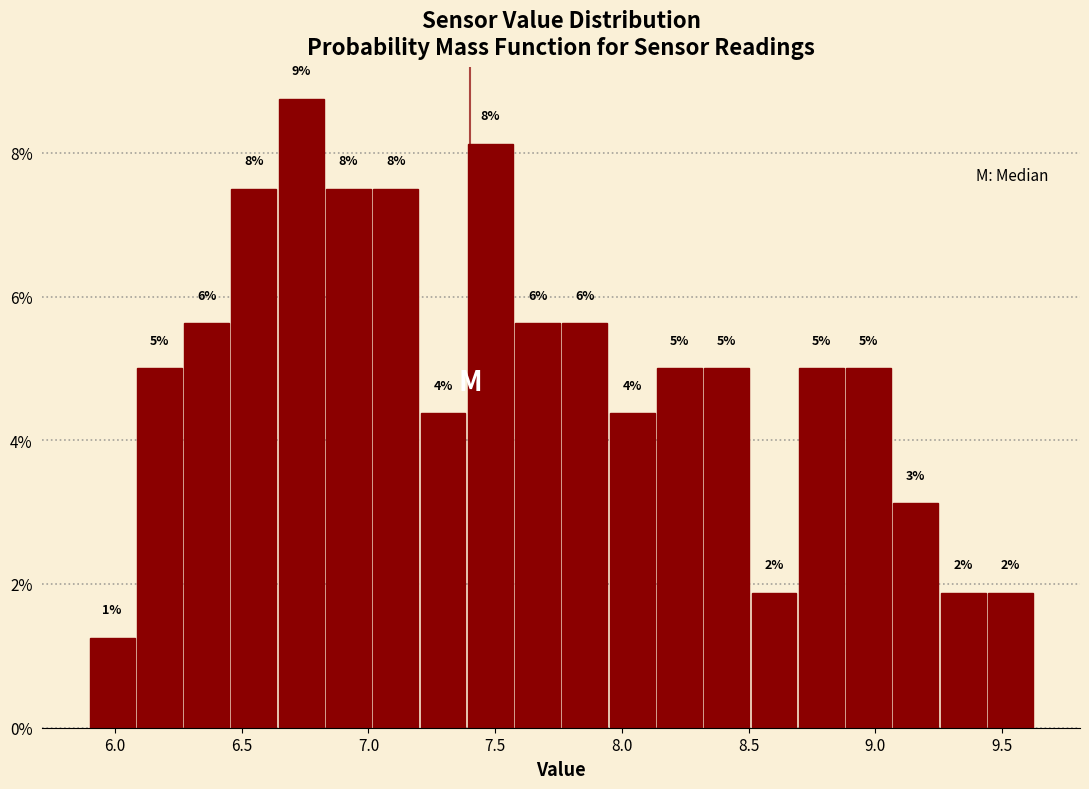

Around what value on the x-axis is the tallest bar? Give the approximate position of its centre, as read against the axis.

6.75